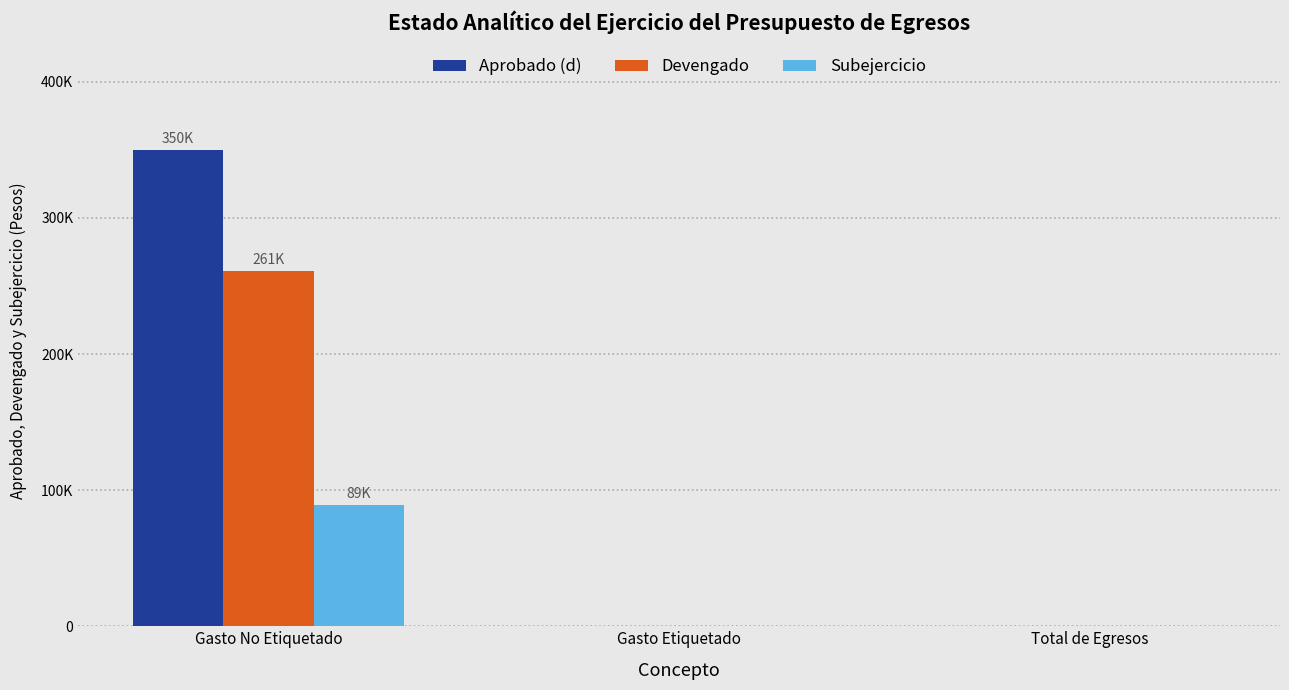

Reading left to right, list all the values displayed in this chart.

Aprobado (d): 350212	0	0
Devengado: 261212	0	0
Subejercicio: 89000	0	0